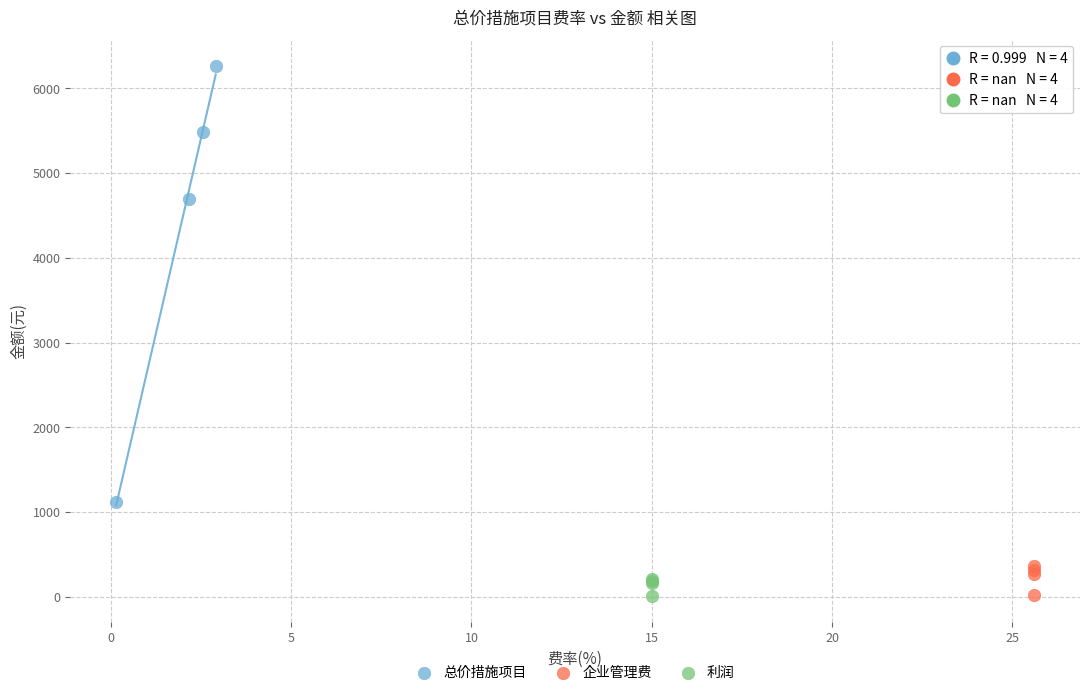

Which series contains the highest Y value?

总价措施项目